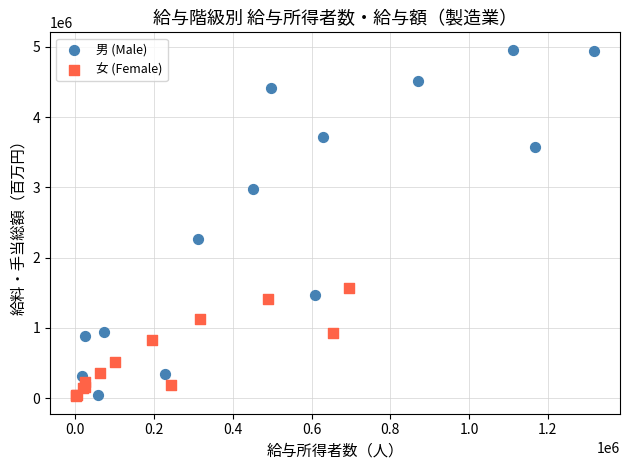

Which series contains the highest Y value?

男 (Male)